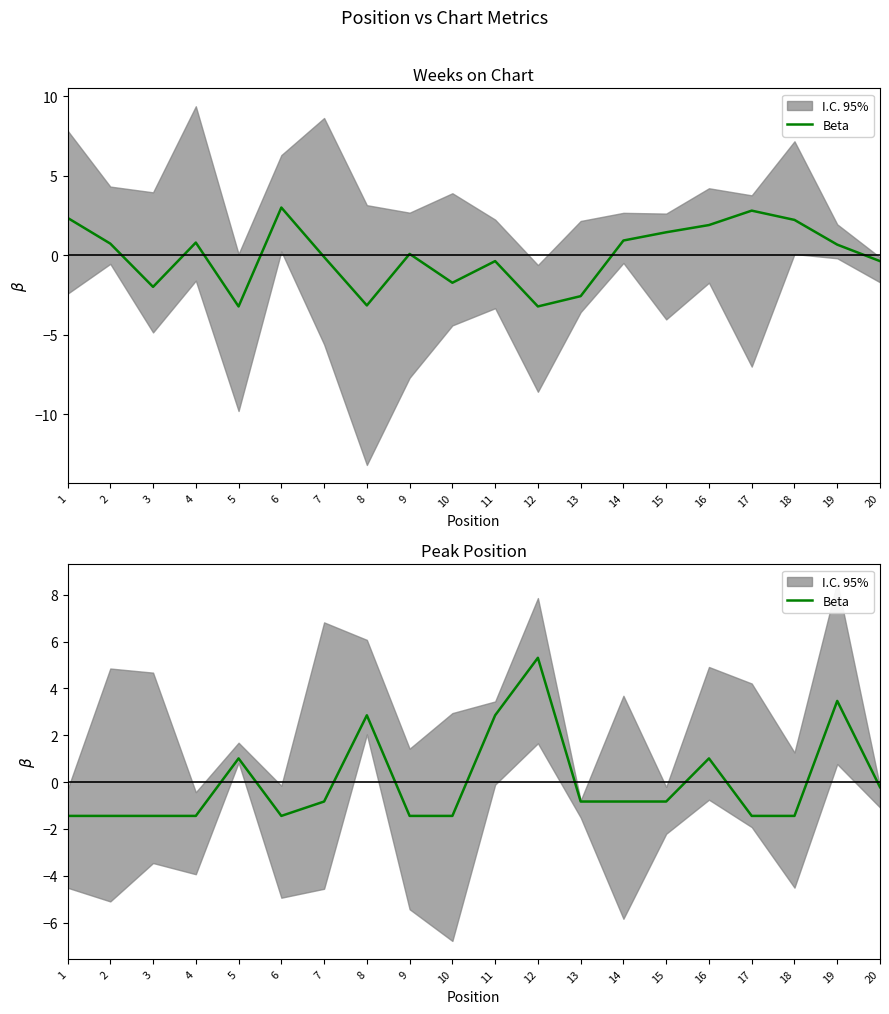

True or false: the data has more than 2 interior local peaks.

True